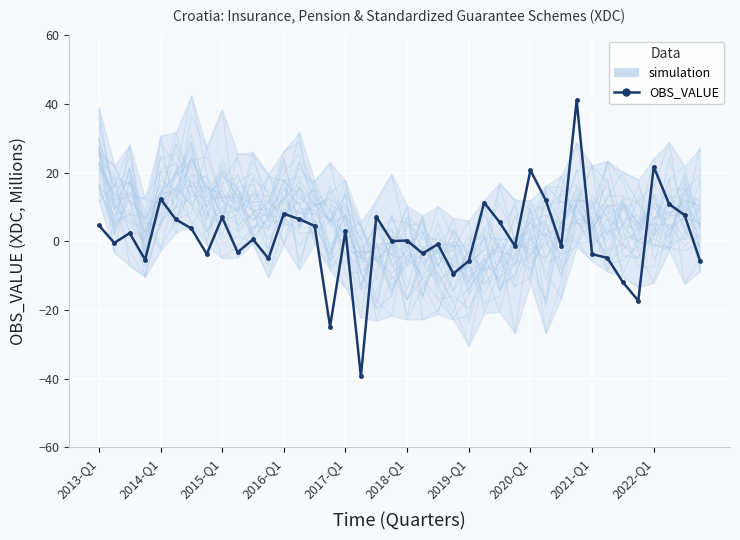

At which label does the data first exceed 0?

2013-Q1